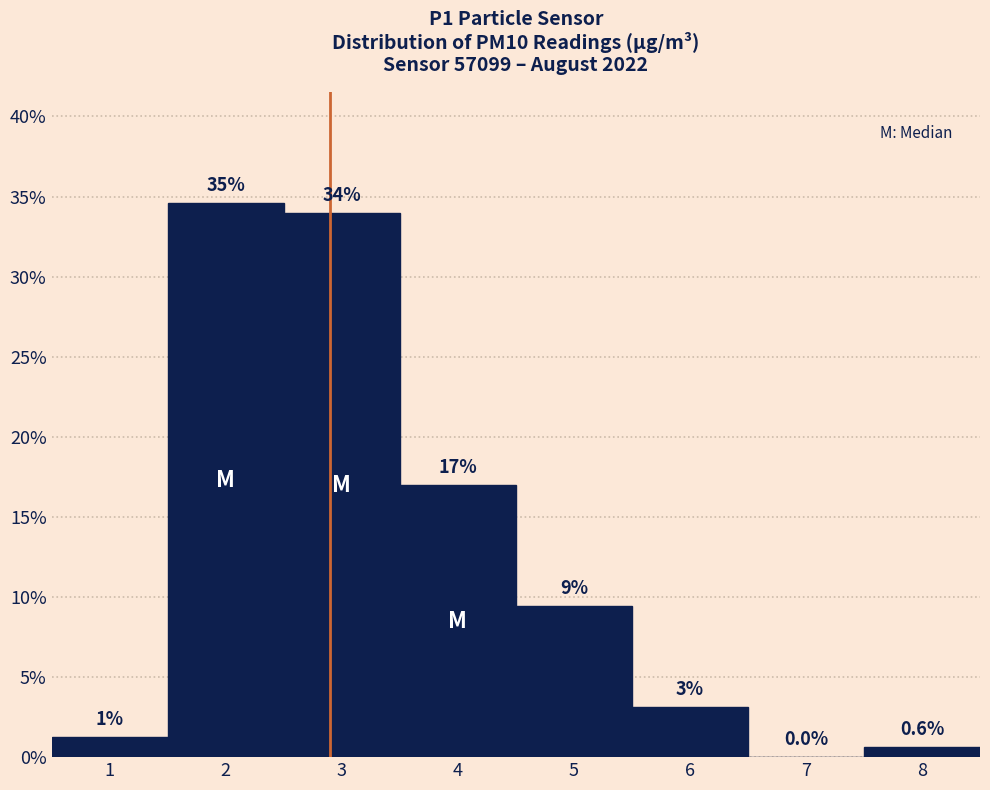

What is the change in value from 2 to 8?

-34.0